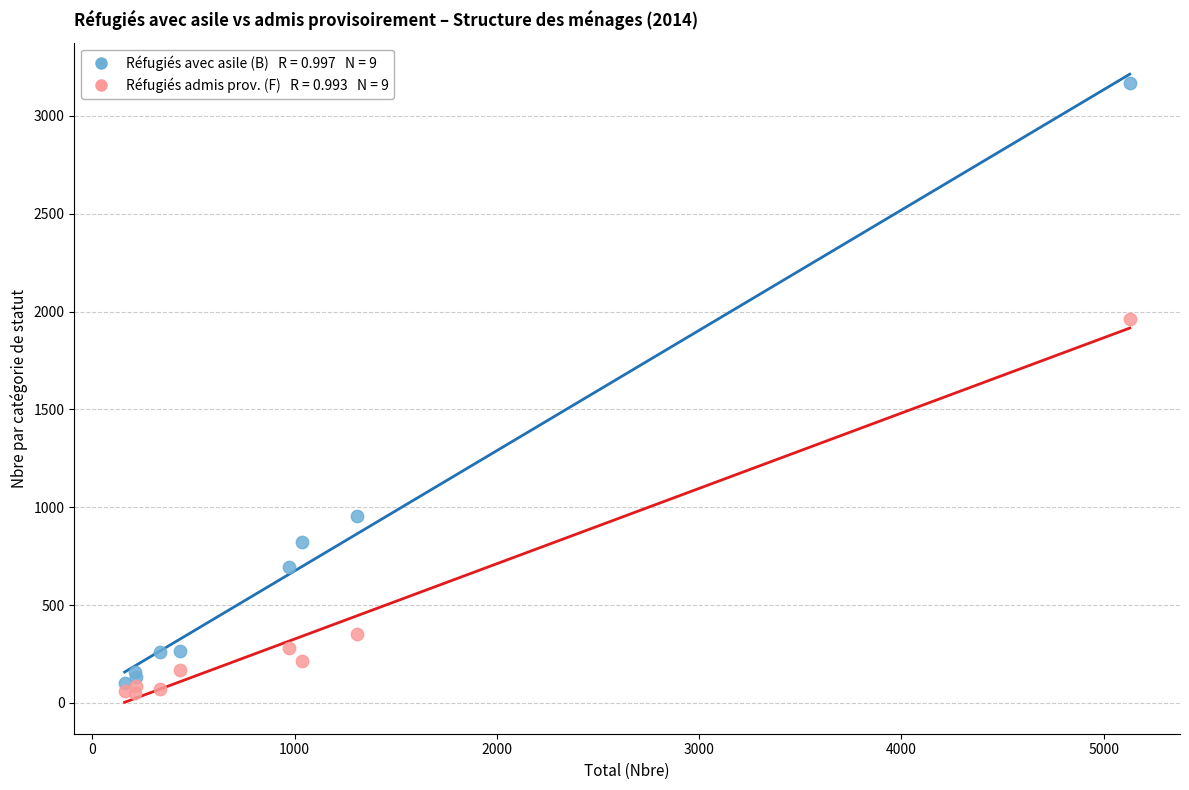

Across all series, what Y value is closest to 1610?

1961